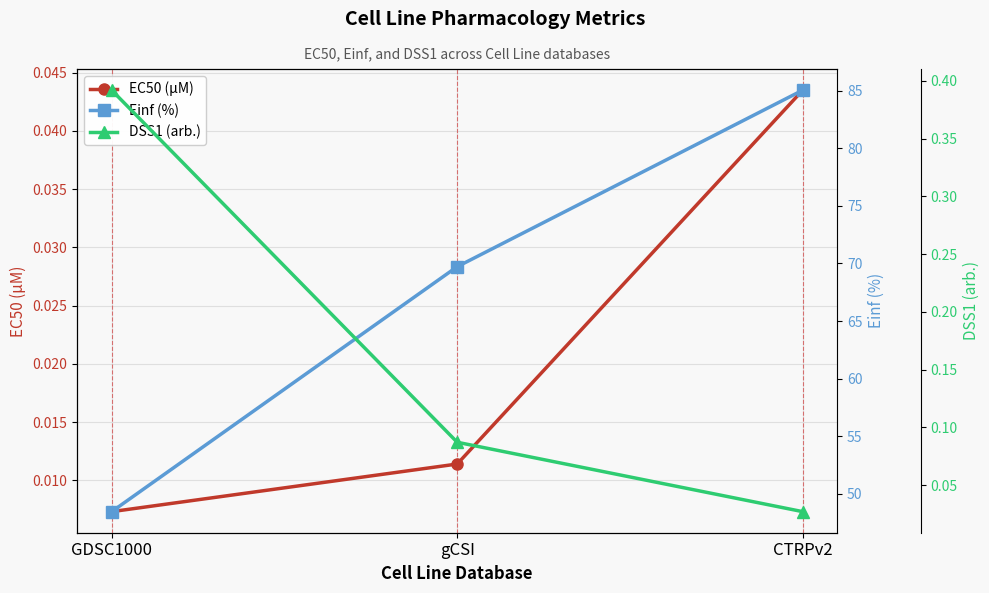

Rank the categories by EC50 (µM) value from lowest to highest.

GDSC1000, gCSI, CTRPv2